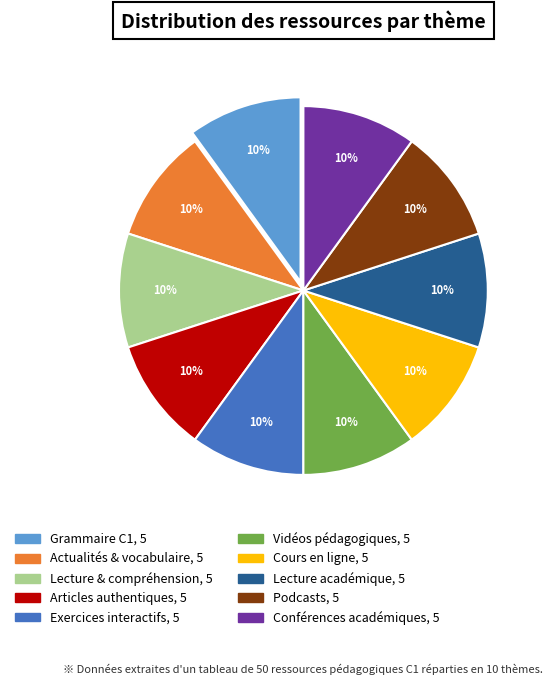

What percentage is the Lecture & compréhension slice, to the nearest percent?

10%